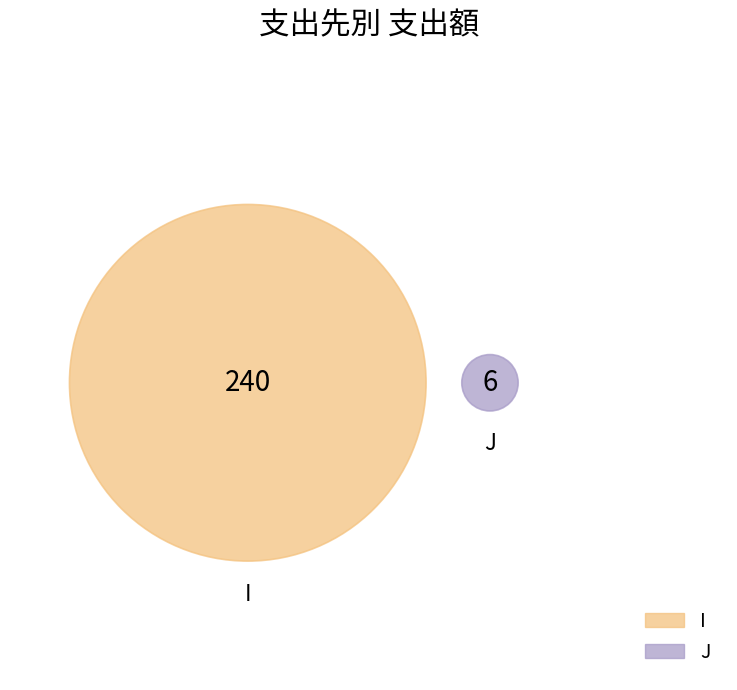

To the nearest percent, what is the difference between the largest and smallest slice percentages?

95%